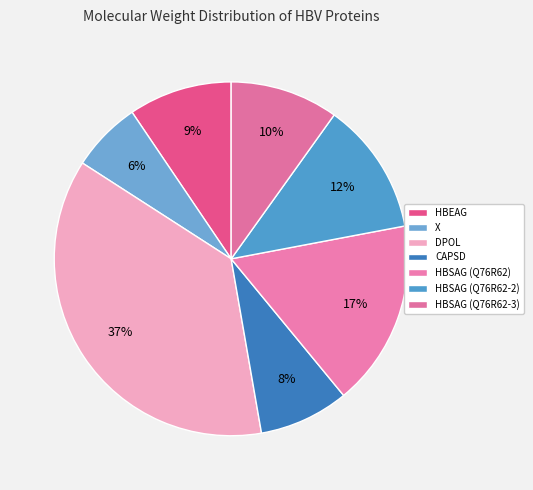

Count the number of slices in the pie.

7